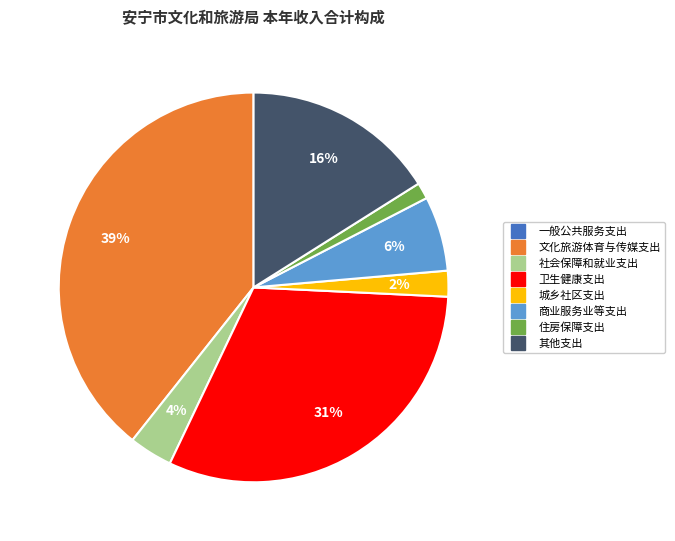

Which has a higher value, 其他支出 or 住房保障支出?

其他支出